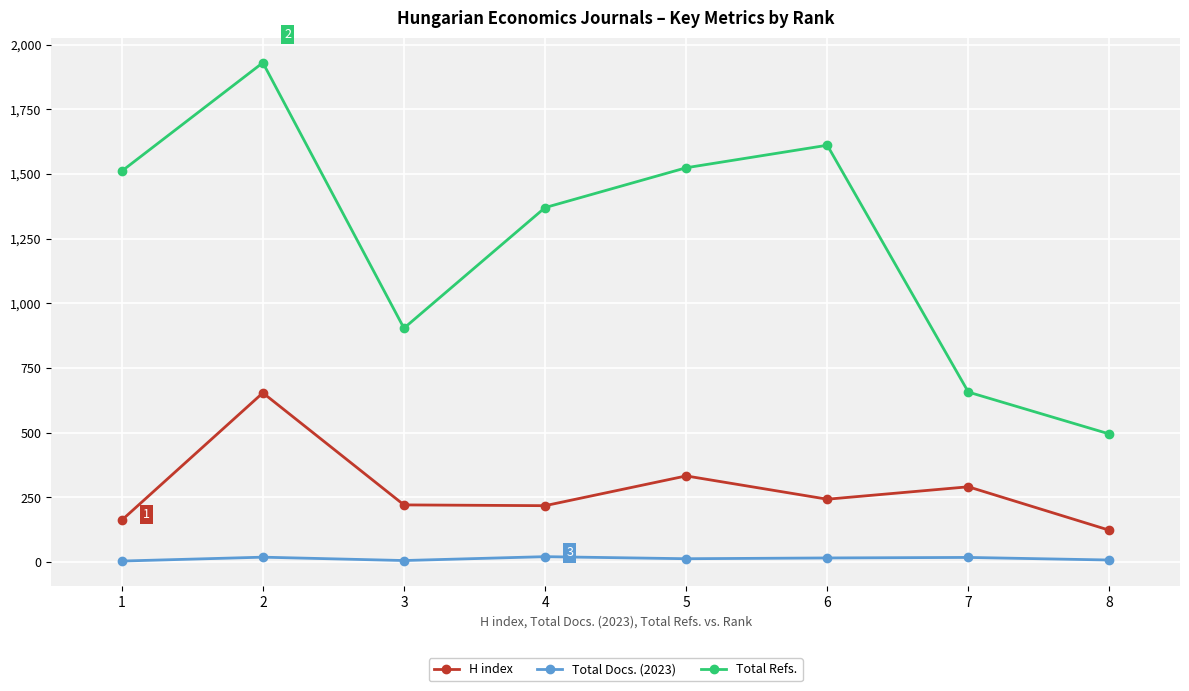

The value of Total Refs. at 3 is 904. True or false?

True